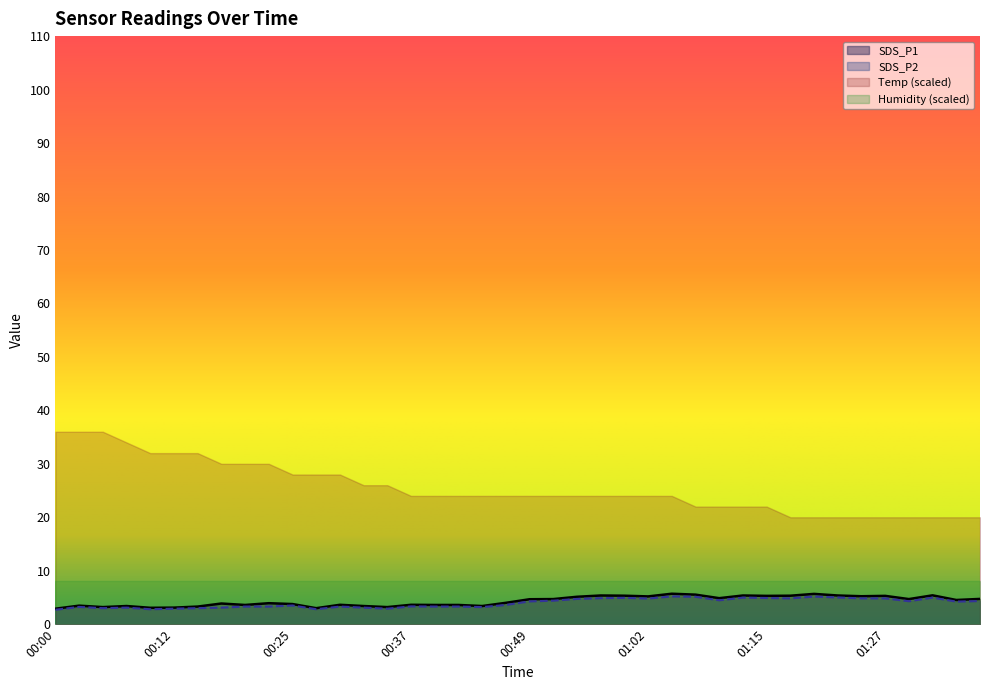

The SDS_P1 series shows 2.6 at 00:59. True or false?

False